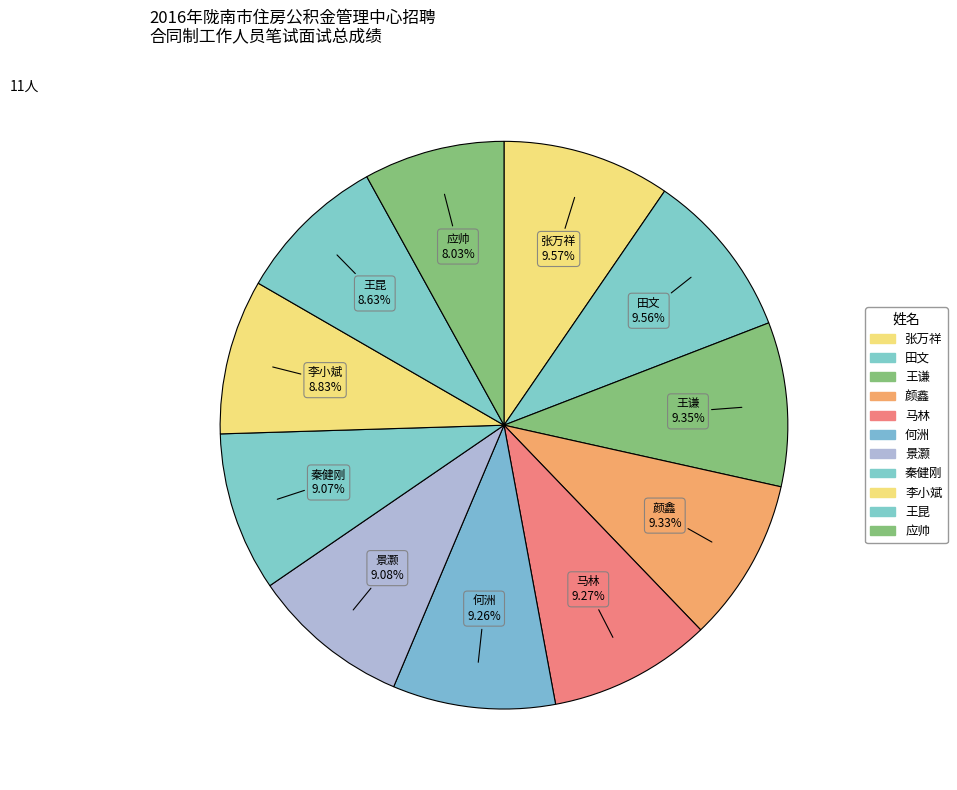

How many segments does this pie chart have?

11